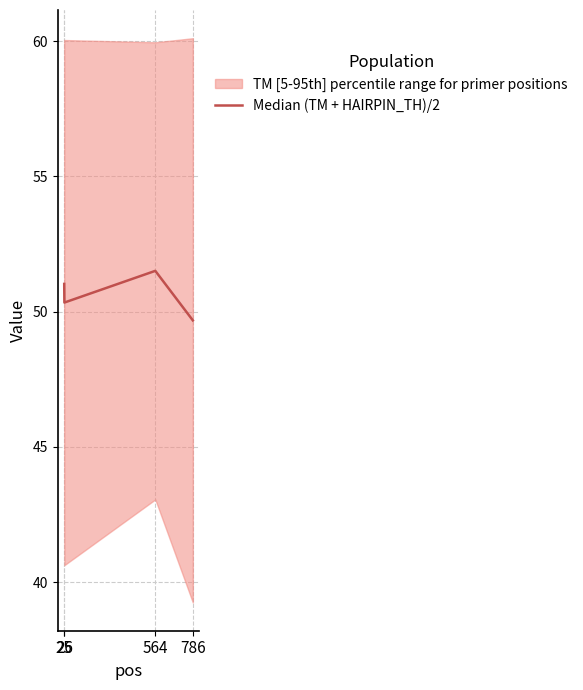

Rank the categories by value from lowest to highest.

786, 26, 25, 564